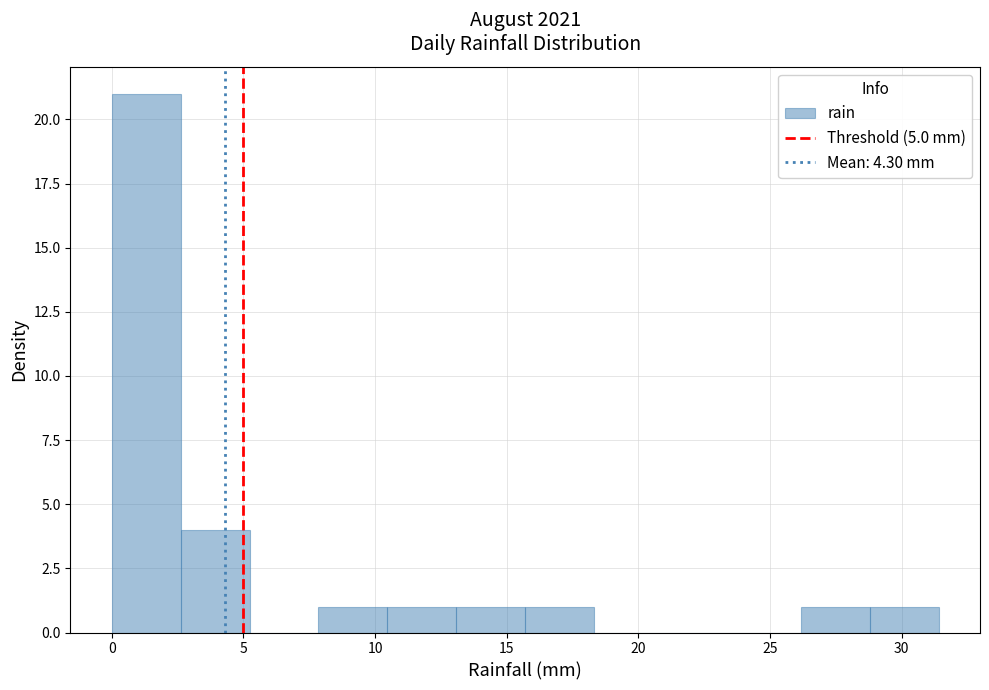

Over which range of the x-axis is the bar tallest?

0.0 to 2.5